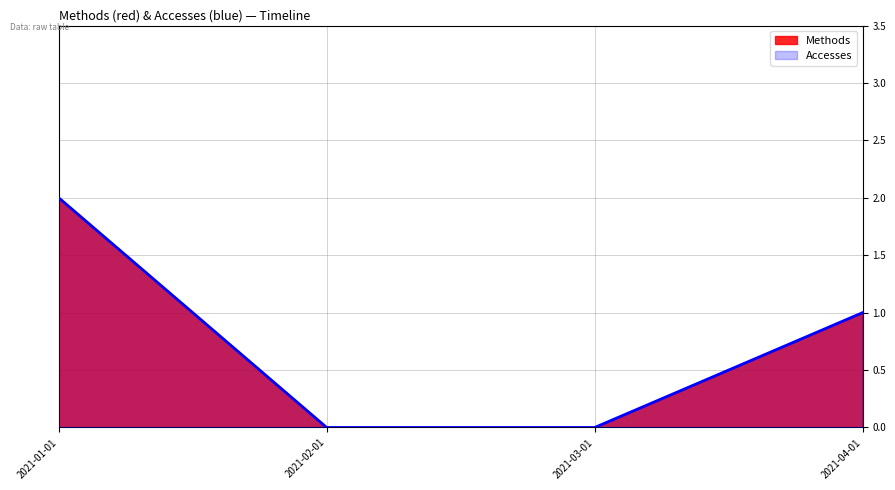

Reading left to right, extract all data points from this chart.

Methods: 2021-01-01=2	2021-02-01=0	2021-03-01=0	2021-04-01=1
Accesses: 2021-01-01=2	2021-02-01=0	2021-03-01=0	2021-04-01=1